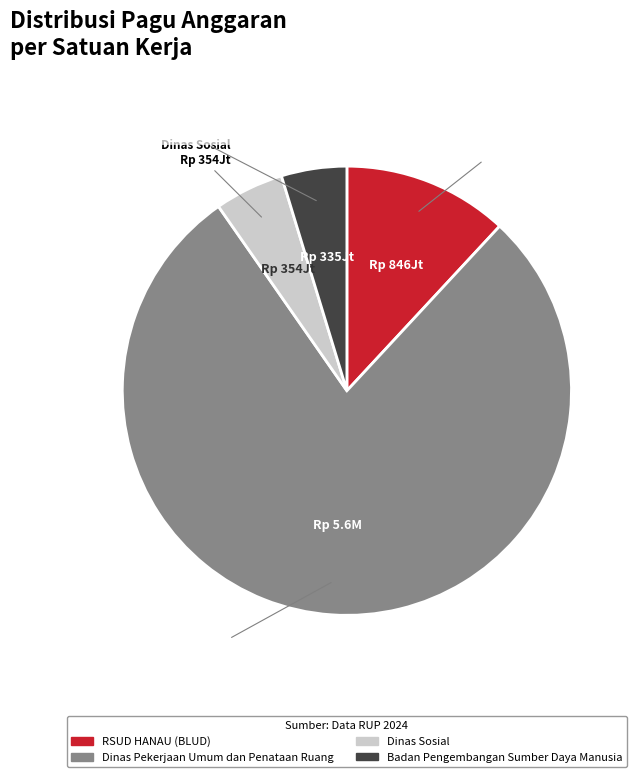

Does any single category account for the majority?

Yes